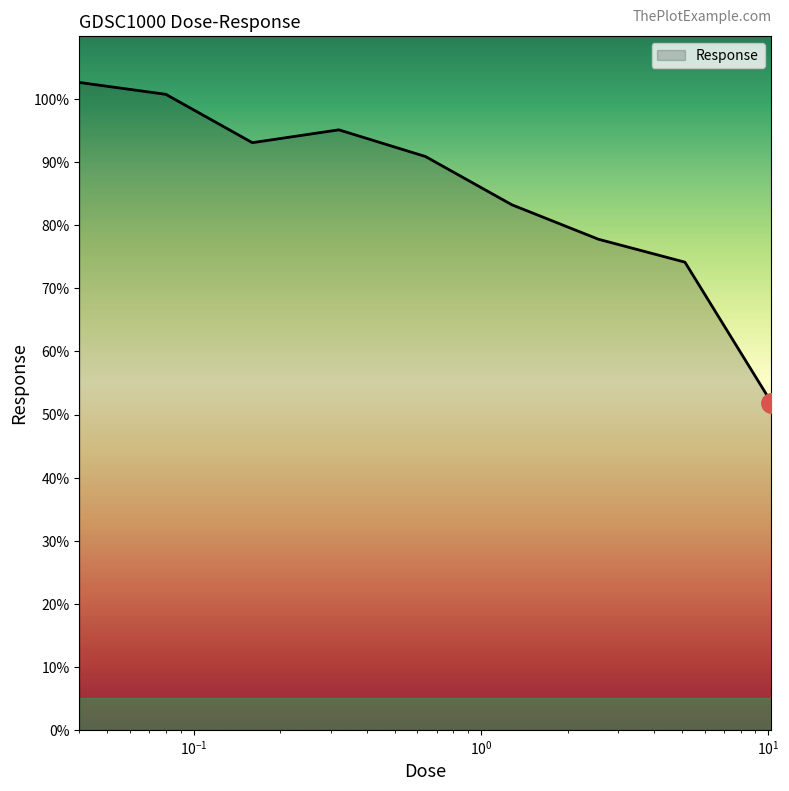

What is the difference between the maximum and minimum values?

50.8